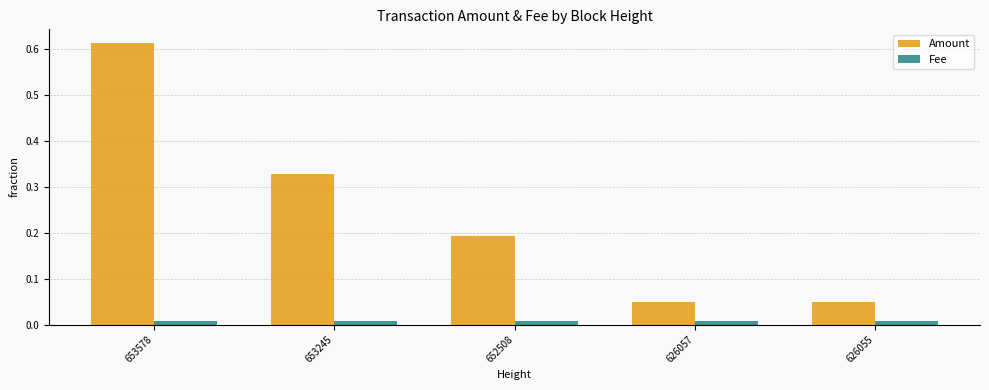

Which series has the largest total across all categories?

Amount